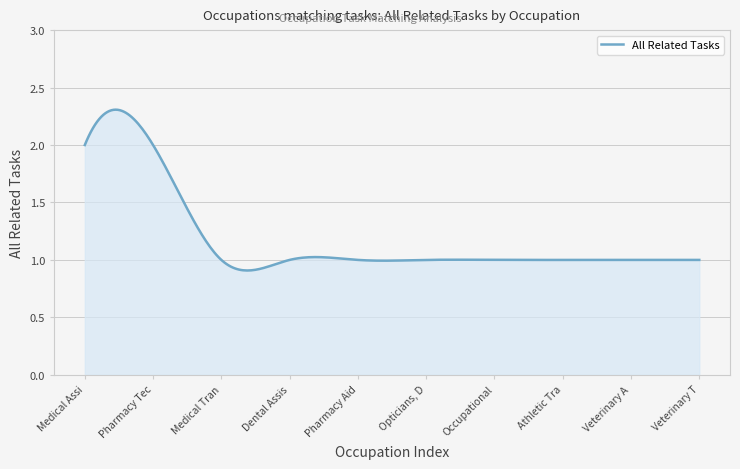

Does the chart display data point markers on the line(s)?

No